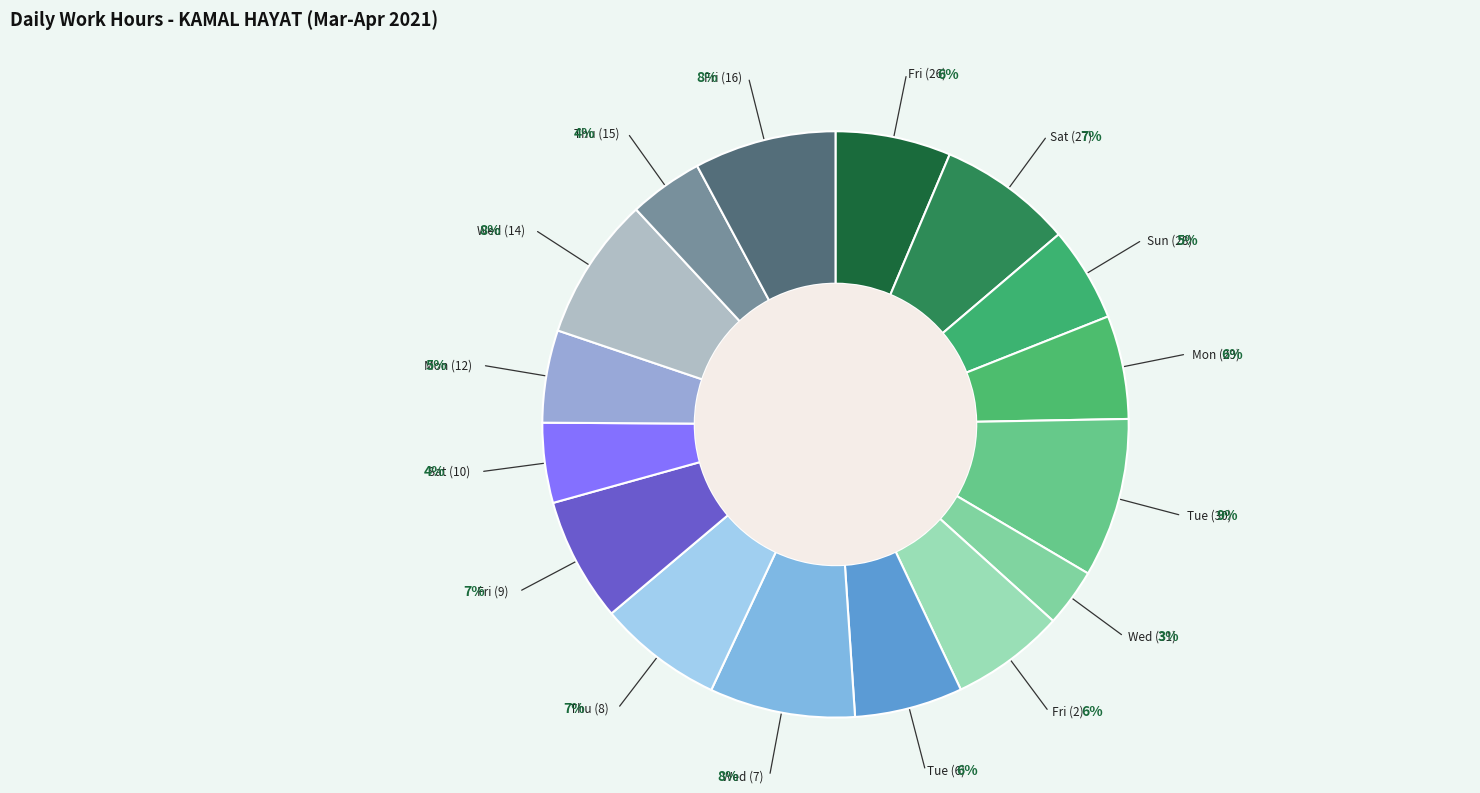

Do Wed (7) and Wed (31) together represent more than half of the pie?

No